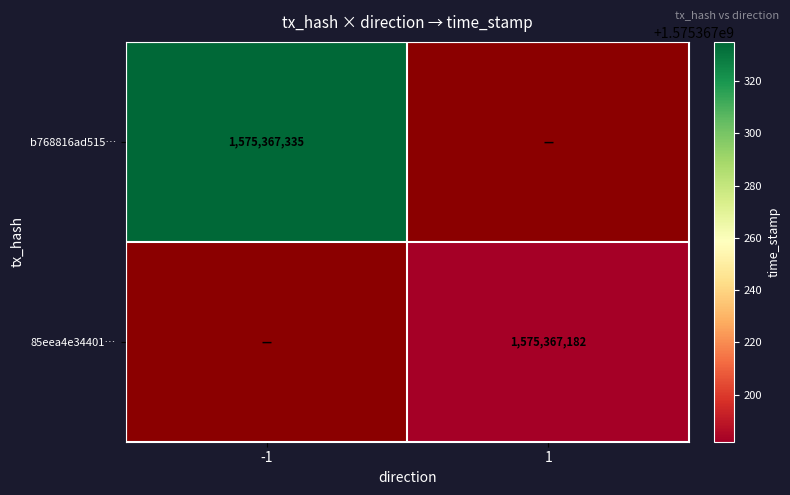

What value does the b768816ad515fecd44316e1f63085313a7007a1 series have at direction_-1?

1575367335